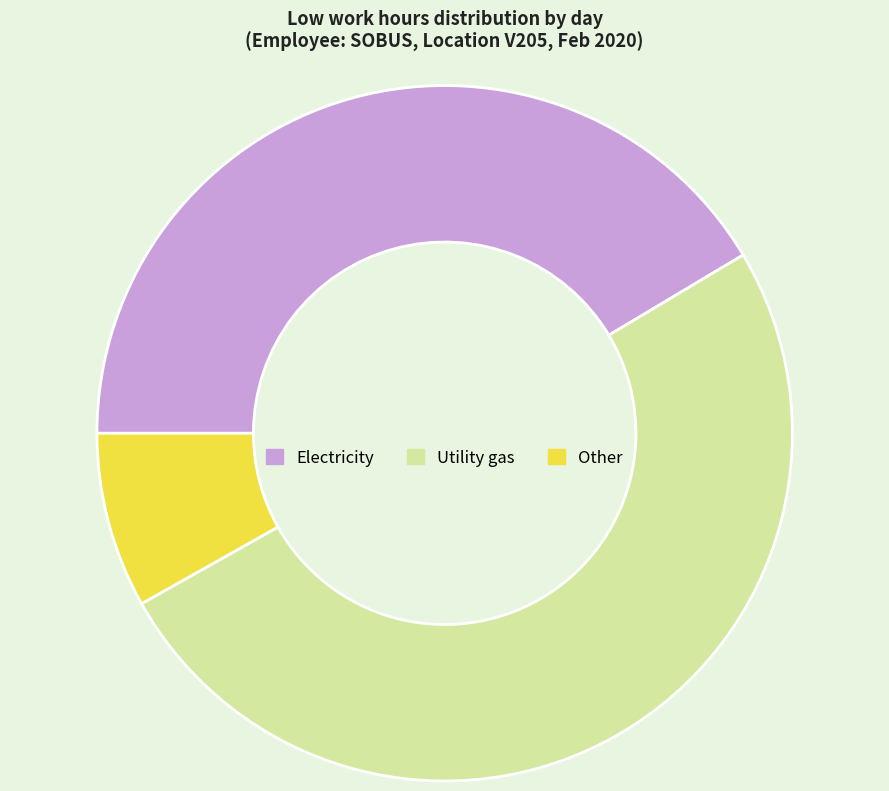

Does any single category account for the majority?

Yes